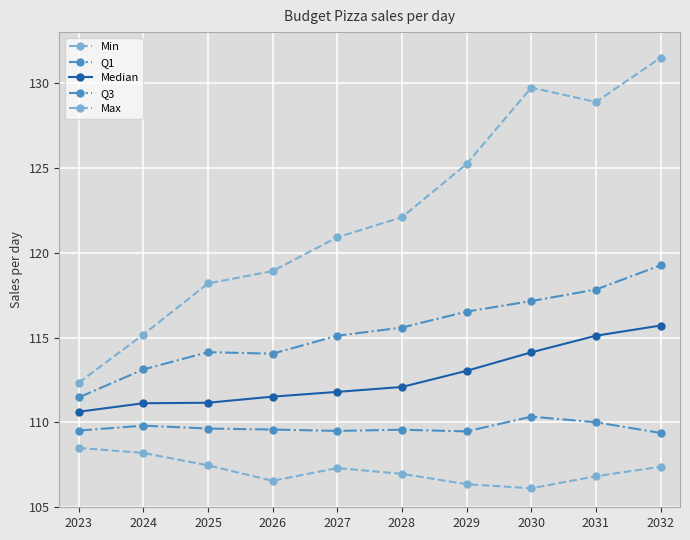

How many lines are shown in the chart?

5